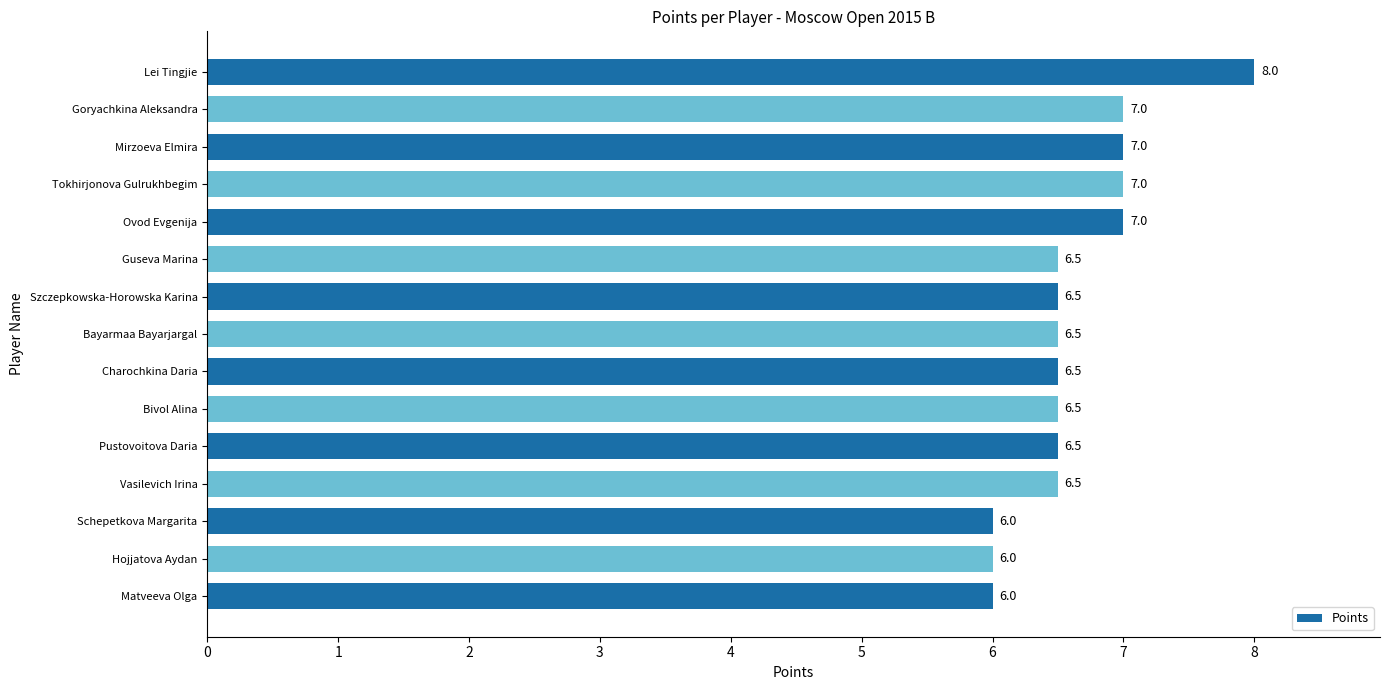

Does the chart contain stacked bars?

No